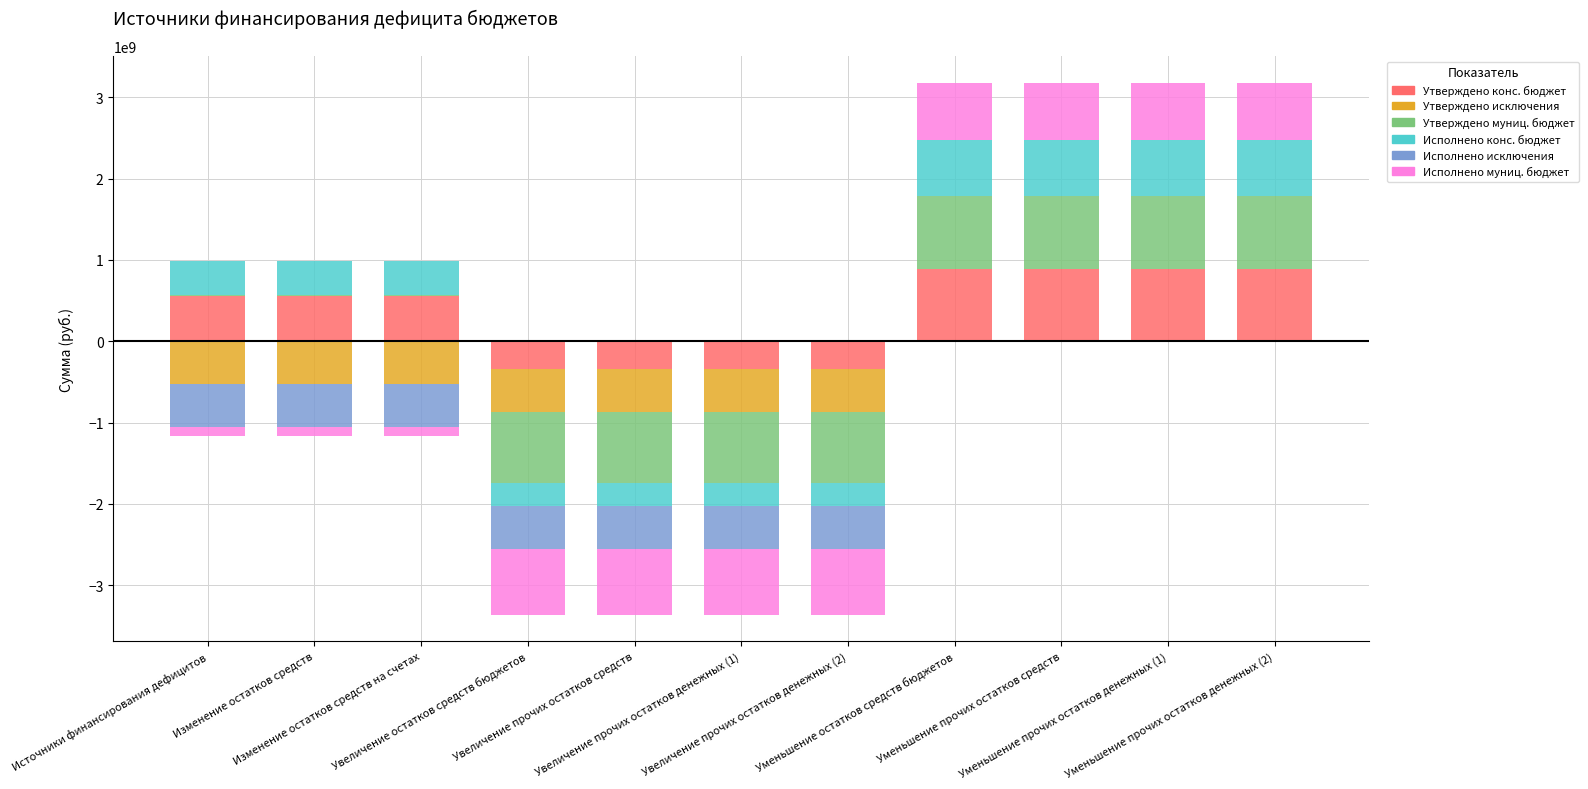

Is the value of Утверждено конс. бюджет at Уменьшение прочих остатков денежных (2) greater than the value of Исполнено муниц. бюджет at Уменьшение прочих остатков средств?

Yes